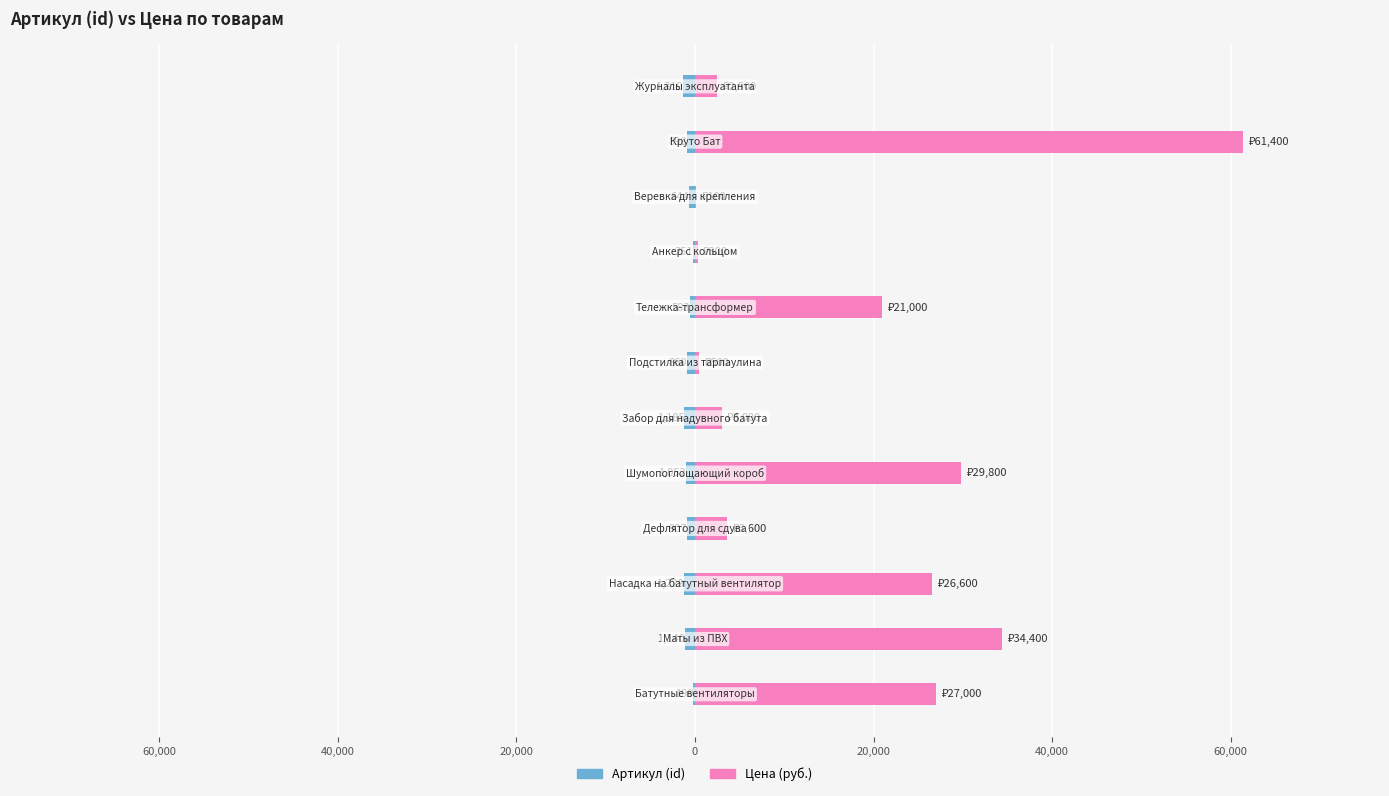

Rank the series by their average value, from highest to lowest.

Цена, Артикул (id)